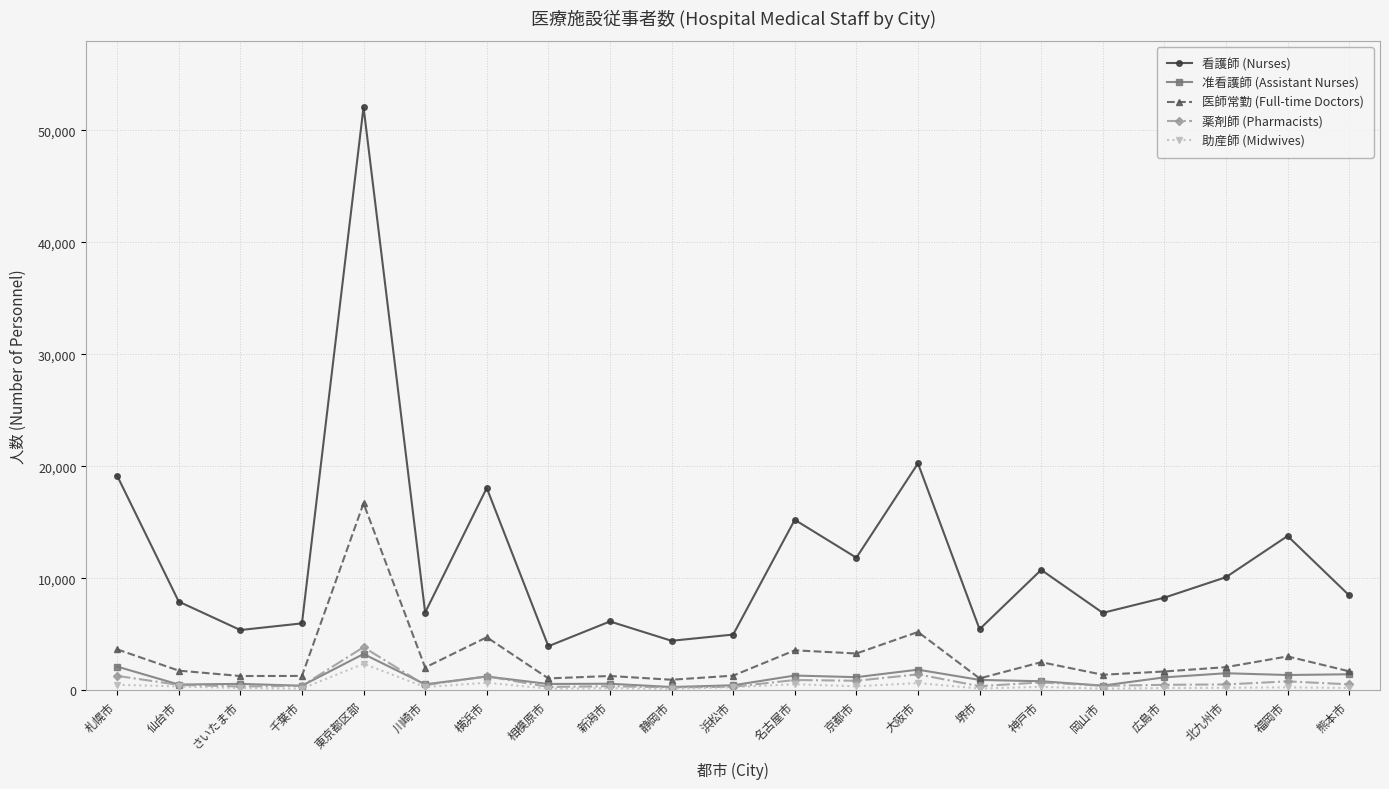

Is it true that 看護師 (Nurses) equals 6140.0 at 新潟市?

True